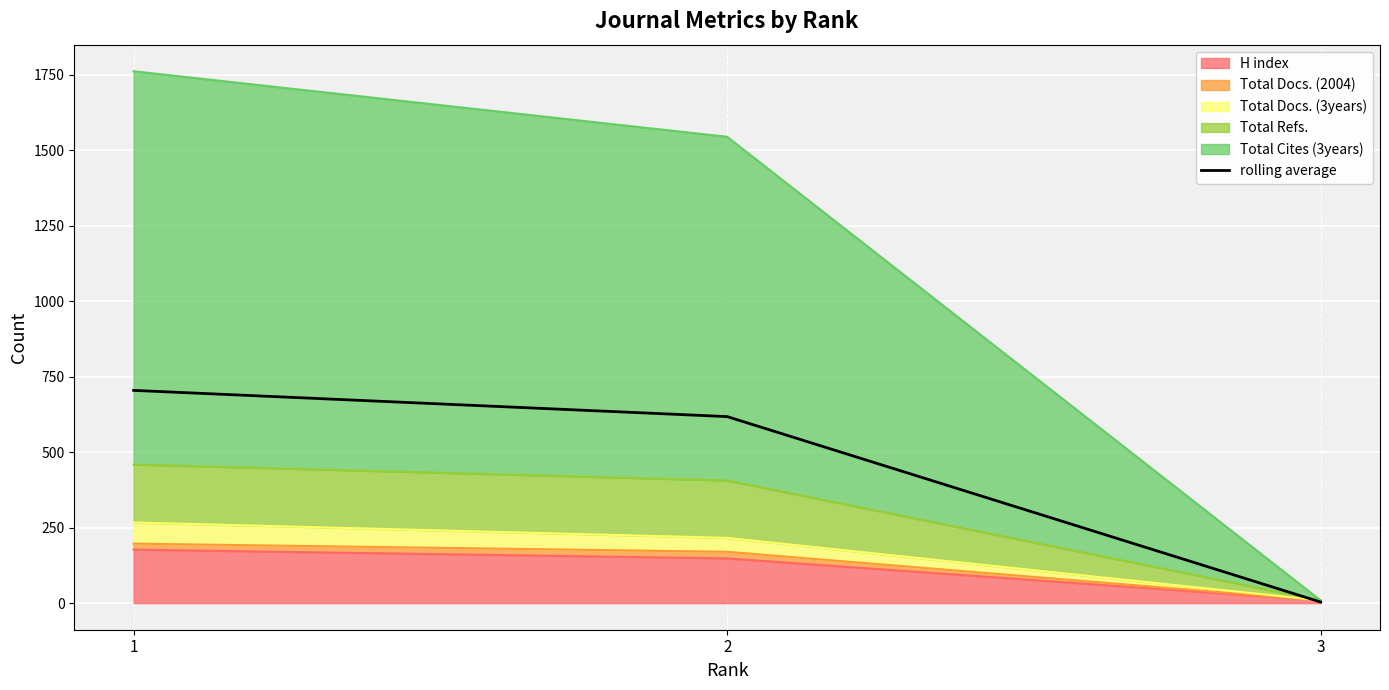

True or false: the data shows 370.0 at 2.

False